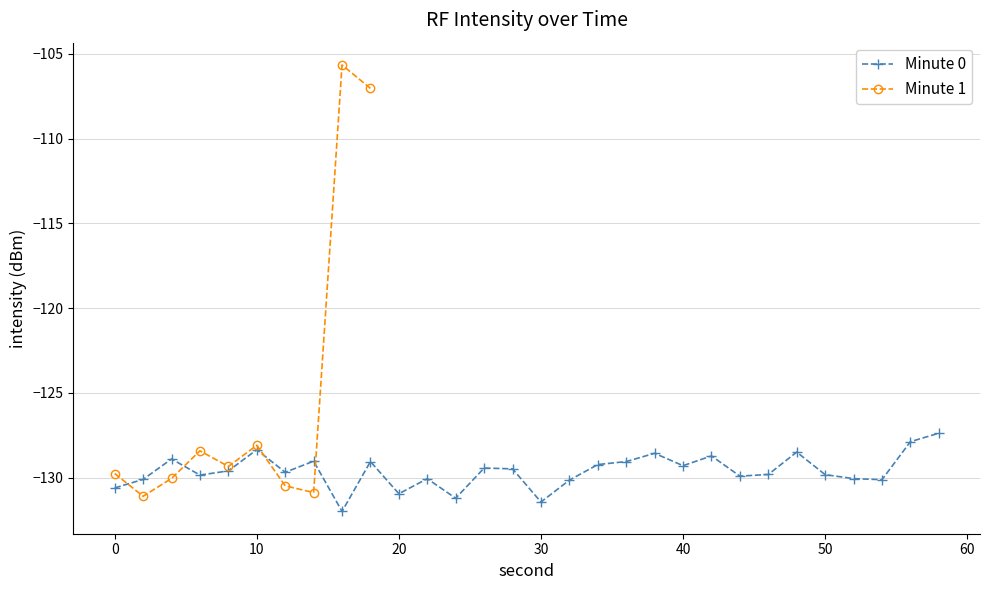

Between 18 and 12, which is larger?

18